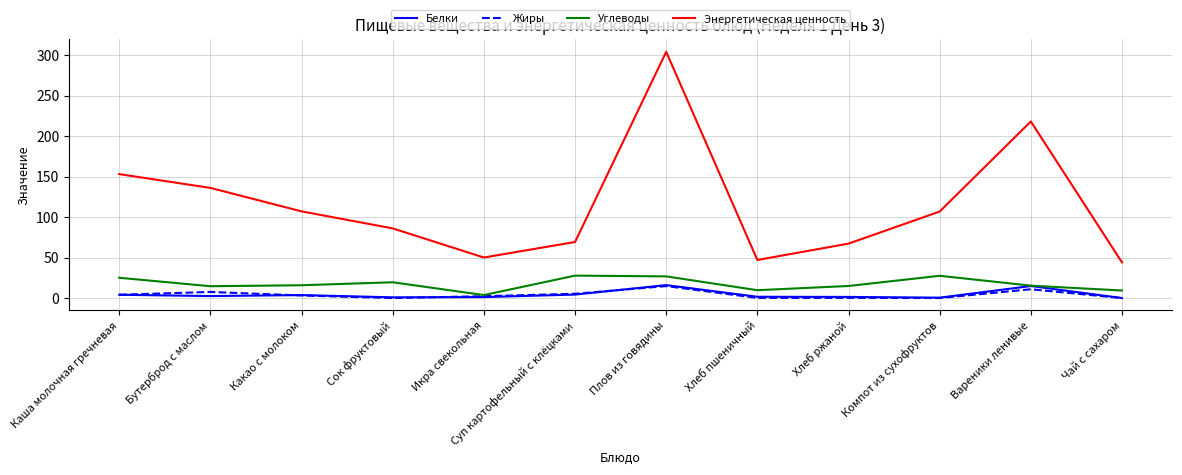

What are all the series names shown in the legend?

Белки, Жиры, Углеводы, Энергетическая ценность